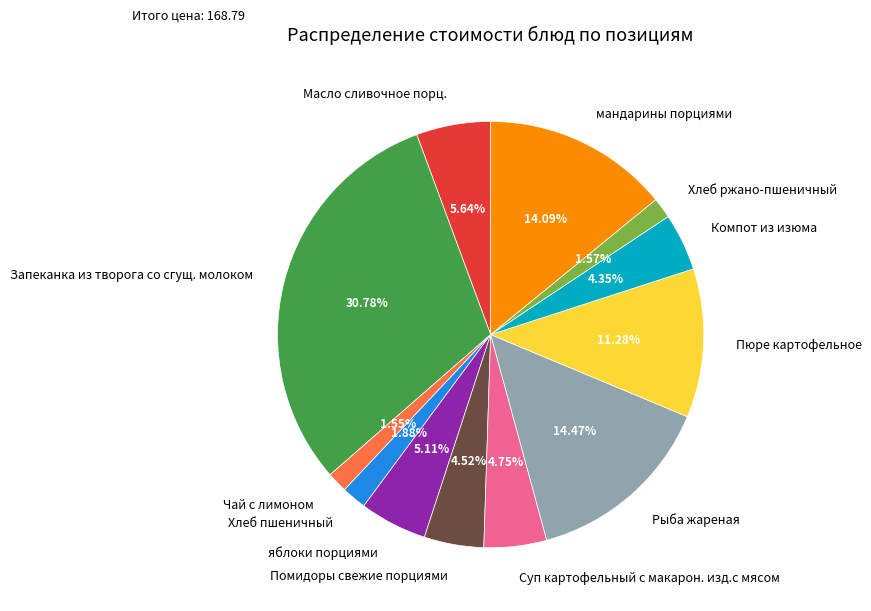

Which slice is the largest?

Запеканка из творога со сгущ. молоком